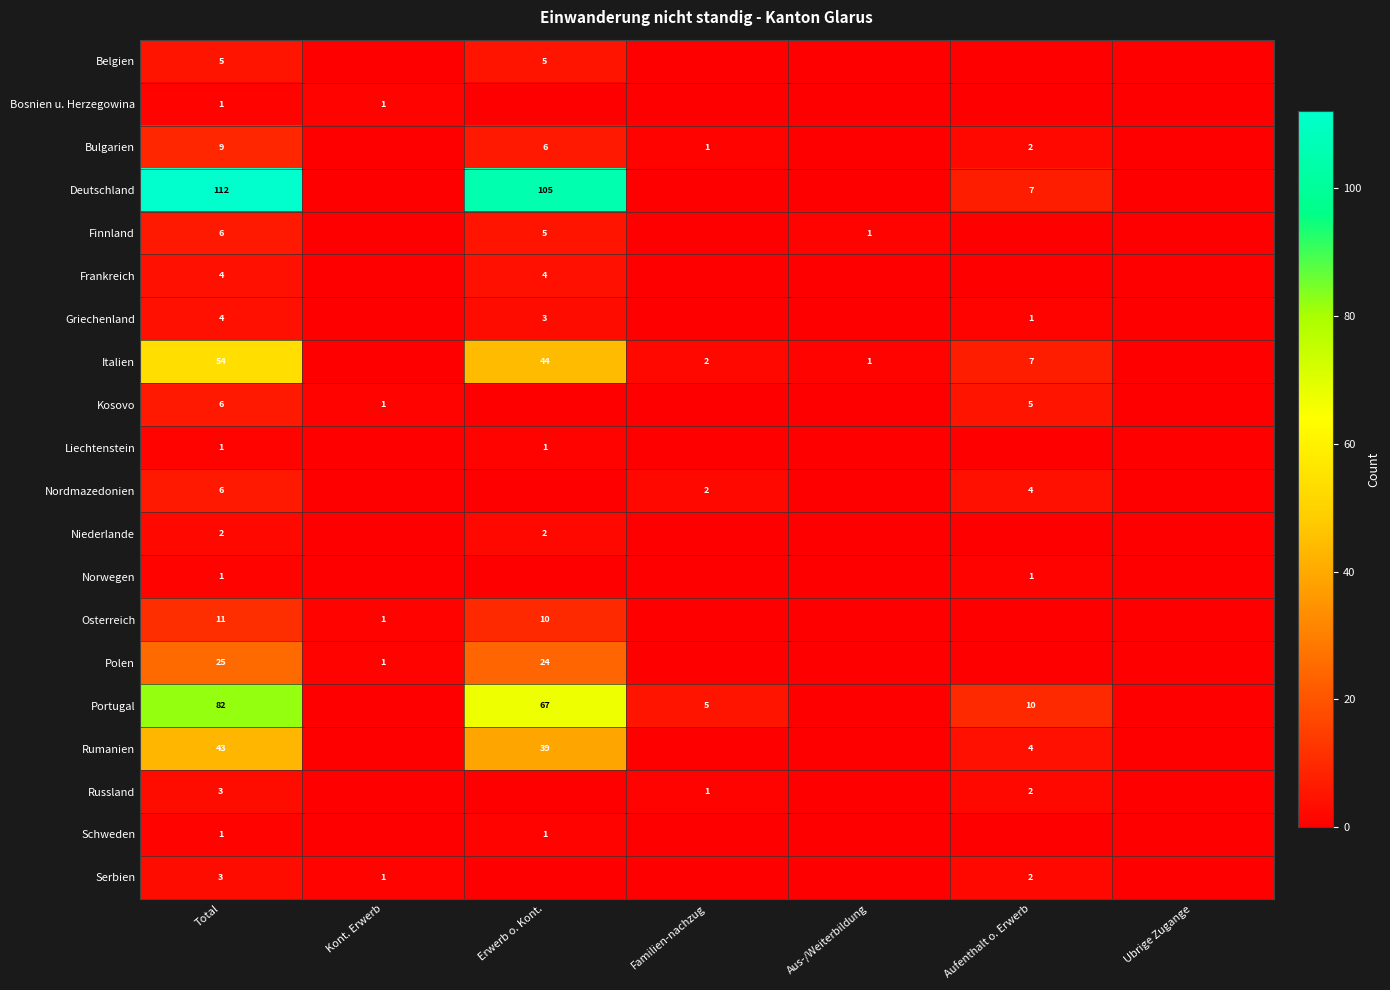

What is the total value across all series at Kont. Erwerb?

5